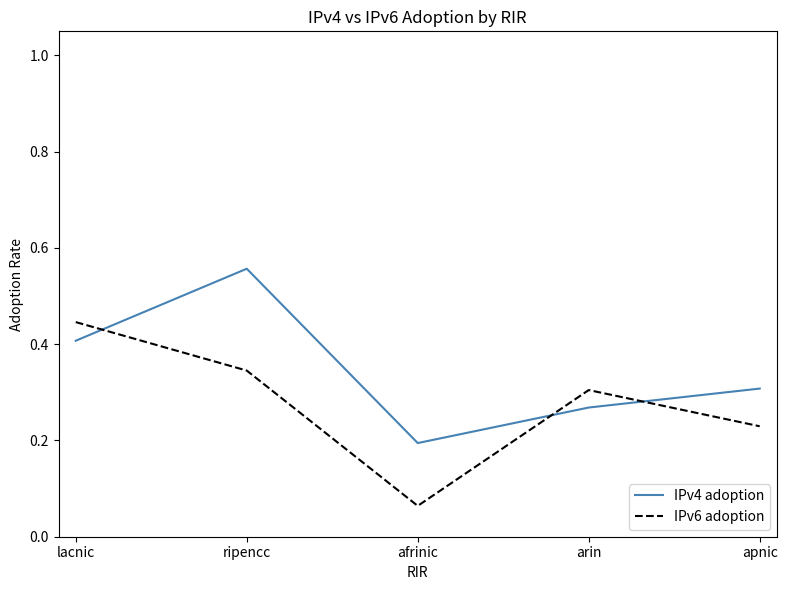

True or false: IPv6 adoption and IPv4 adoption intersect in this chart.

True